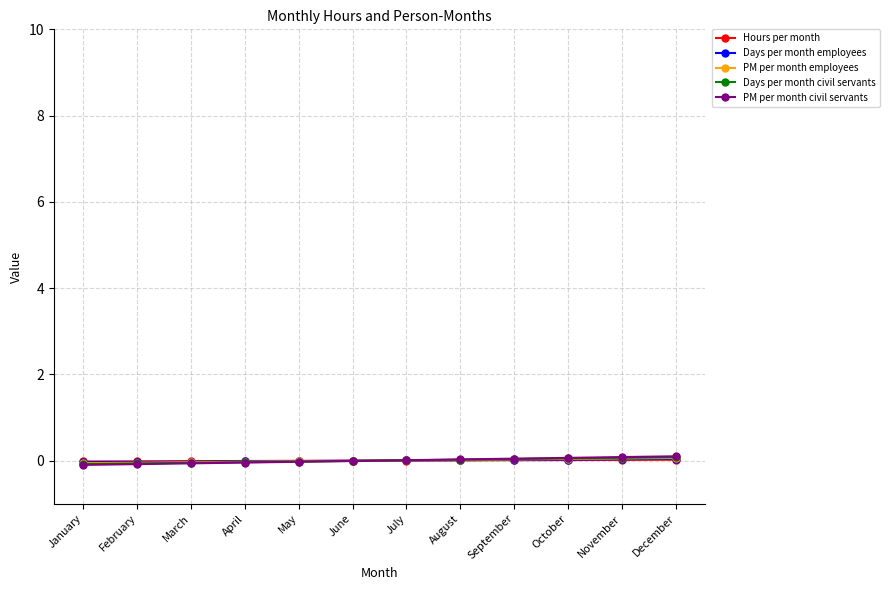

Which category has the lowest value across all series?

January